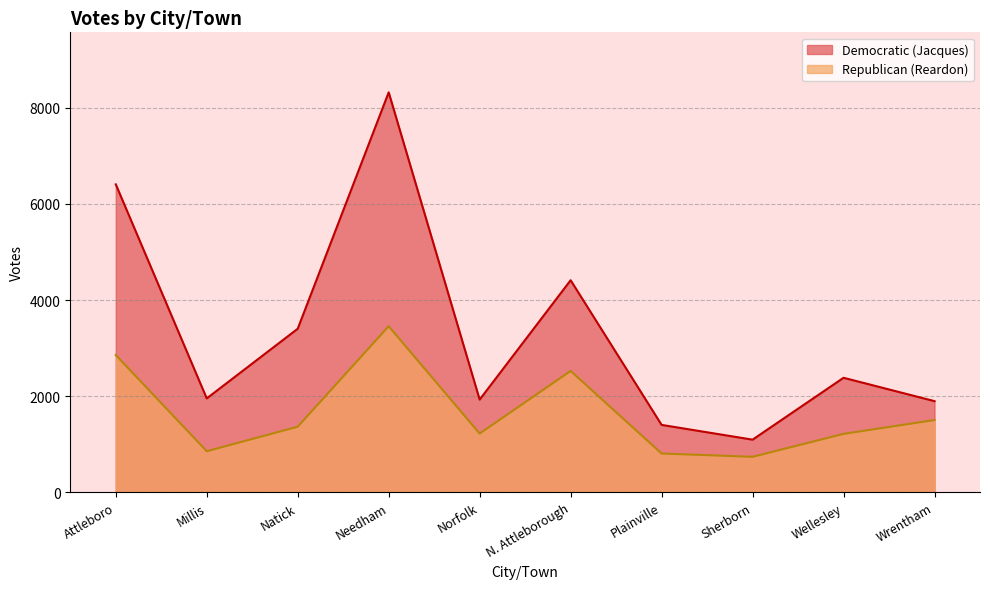

What is the minimum value shown in the chart?

740